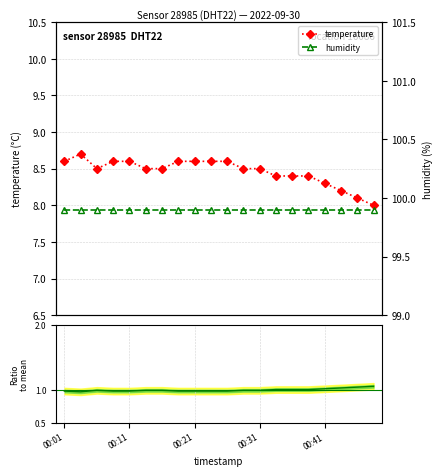

Reading left to right, list all the values displayed in this chart.

temperature: 8.6	8.7	8.5	8.6	8.6	8.5	8.5	8.6	8.6	8.6	8.6	8.5	8.5	8.4	8.4	8.4	8.3	8.2	8.1	8.0
humidity: 99.9	99.9	99.9	99.9	99.9	99.9	99.9	99.9	99.9	99.9	99.9	99.9	99.9	99.9	99.9	99.9	99.9	99.9	99.9	99.9
hum/temp (norm): 1.0	1.0	1.0	1.0	1.0	1.0	1.0	1.0	1.0	1.0	1.0	1.0	1.0	1.0	1.0	1.0	1.0	1.0	1.0	1.1